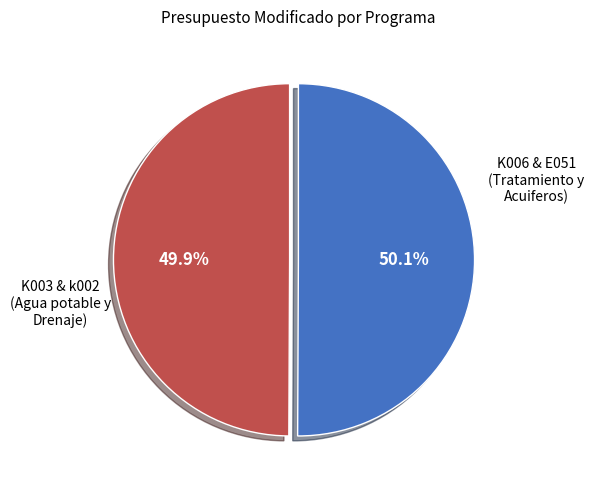

Is there any slice that represents more than half of the pie?

Yes